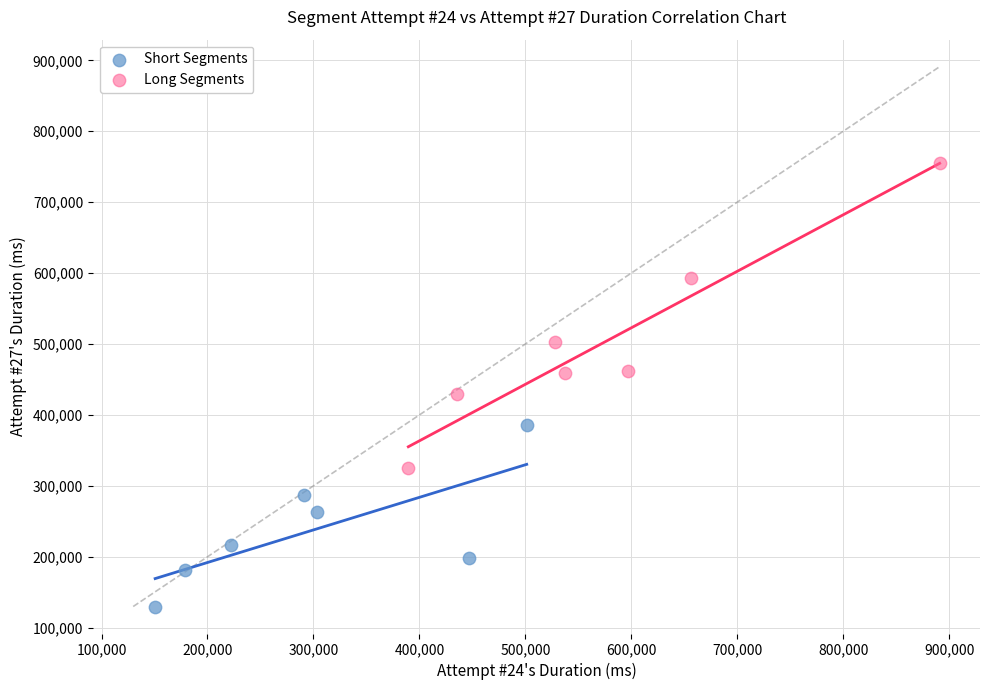

Which series reaches the maximum Y coordinate?

Long Segments